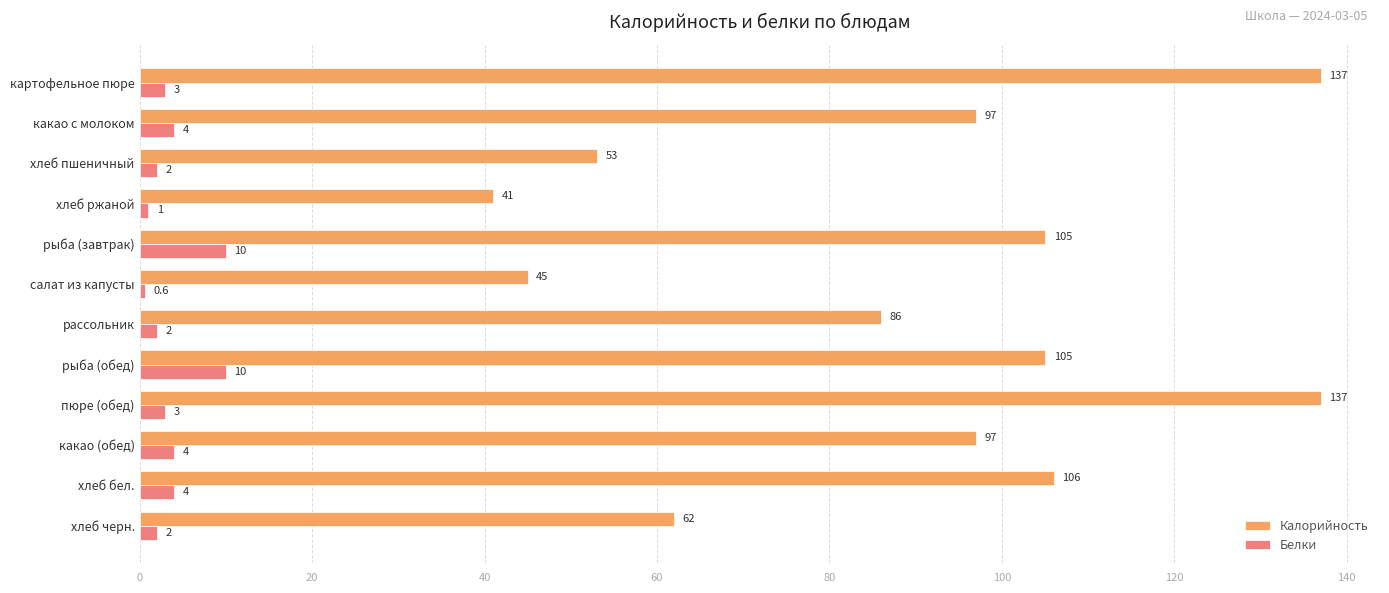

Which series has the largest range (max minus min)?

Калорийность